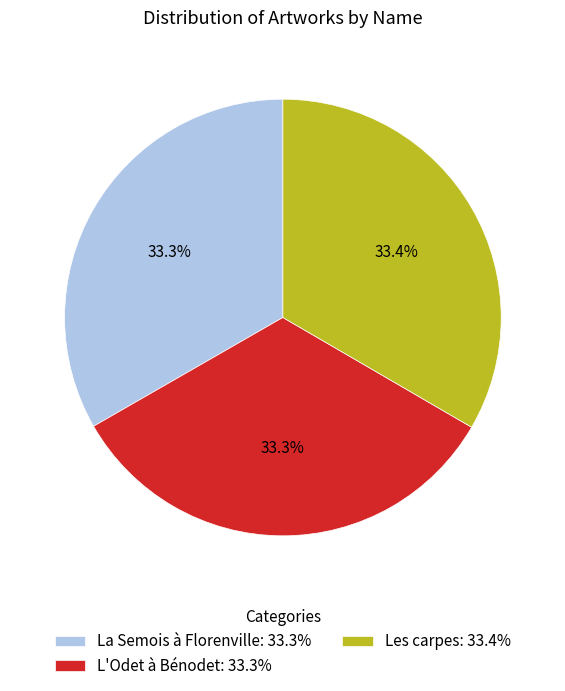

Count the number of slices in the pie.

3